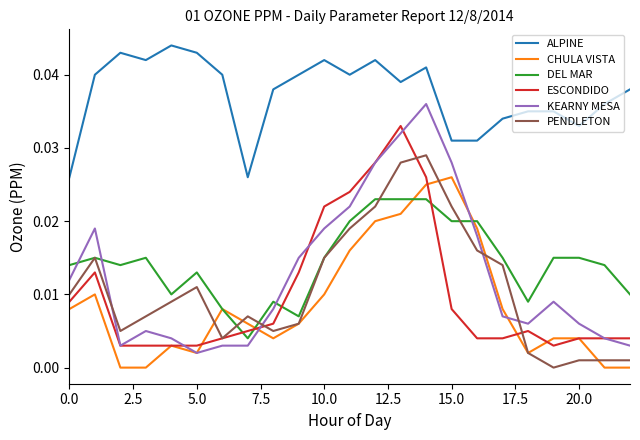

Which series has the widest spread of values?

KEARNY MESA